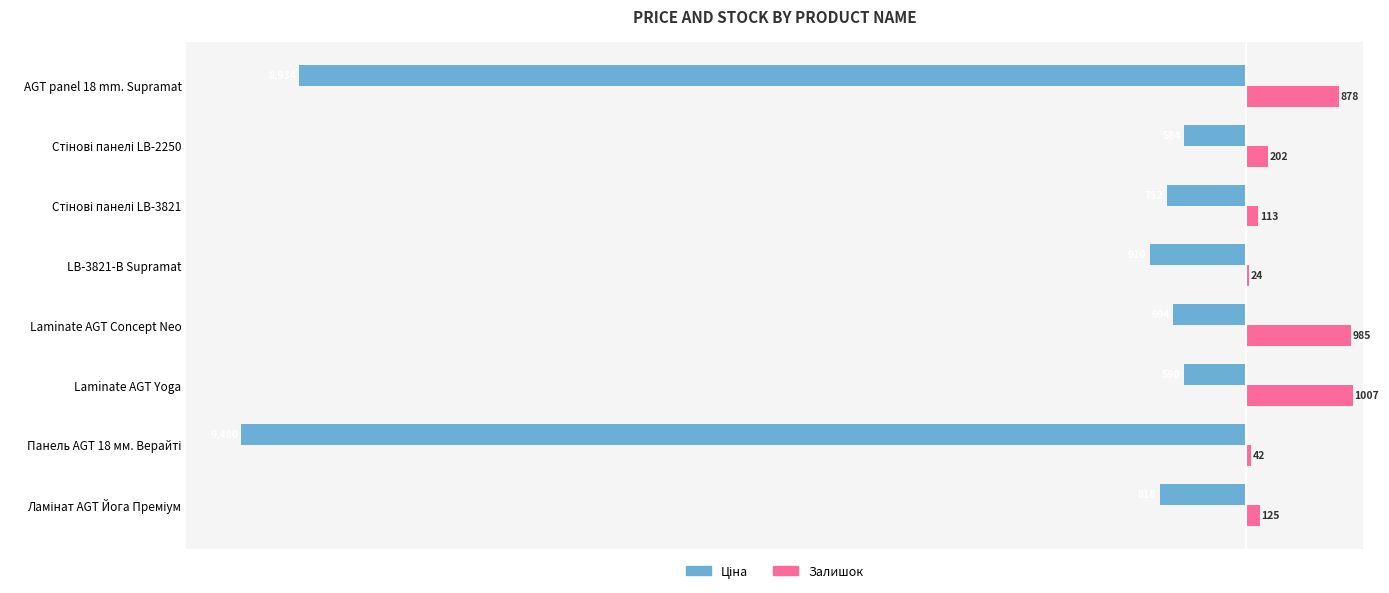

What is the sum of all Залишок values?

3376.0